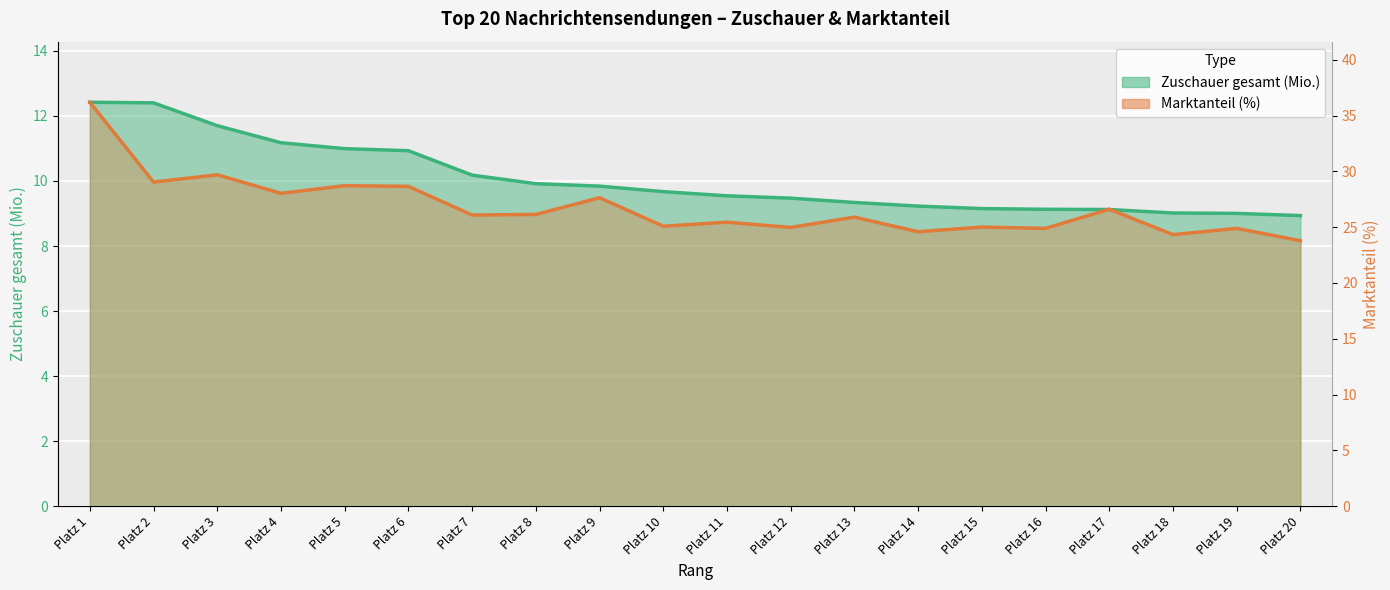

The value of Zuschauer gesamt (Mio.) at Platz 20 is 8.9. True or false?

True